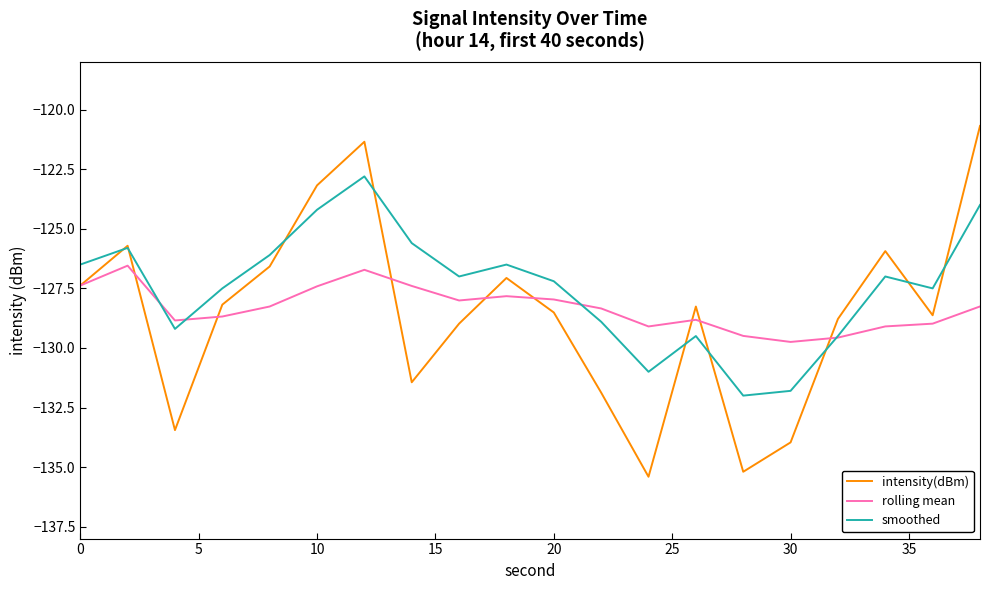

List the series in order of their peak value, highest first.

intensity(dBm), smoothed, rolling mean